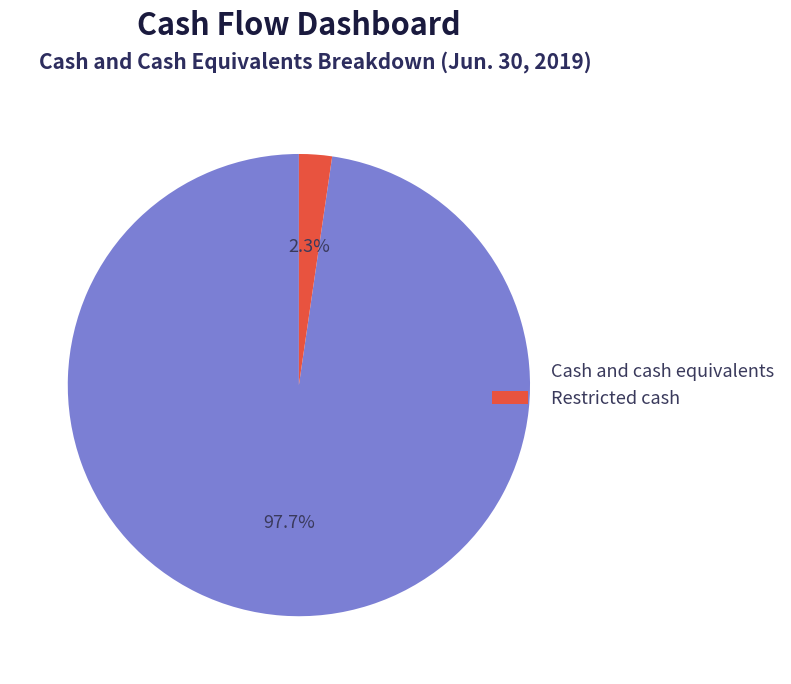

To the nearest percent, what portion does Restricted cash represent?

2%